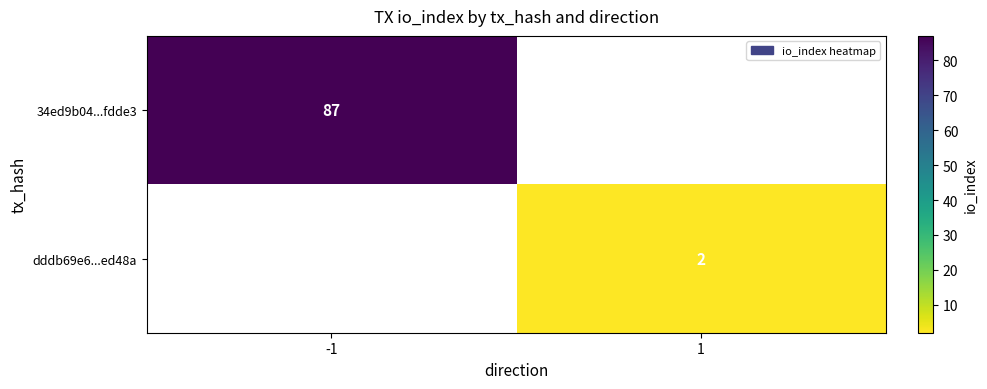

True or false: 34ed9b04...fdde3 has a value of 43 at -1.

False